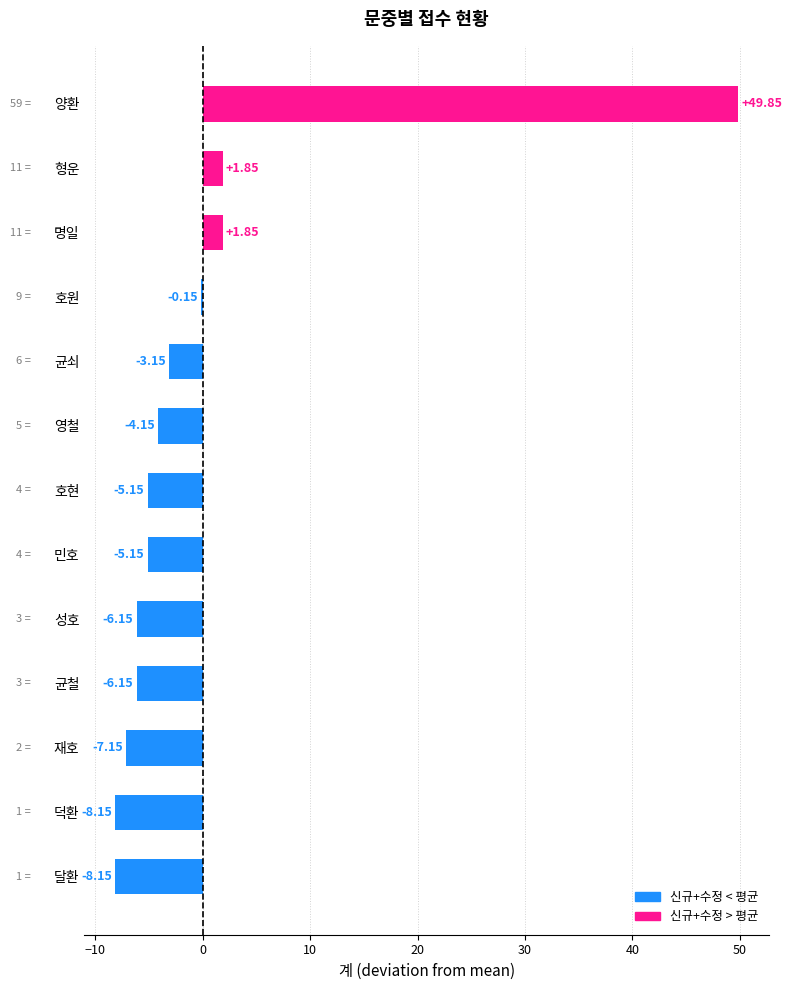

Which category has the highest value across all series?

양환